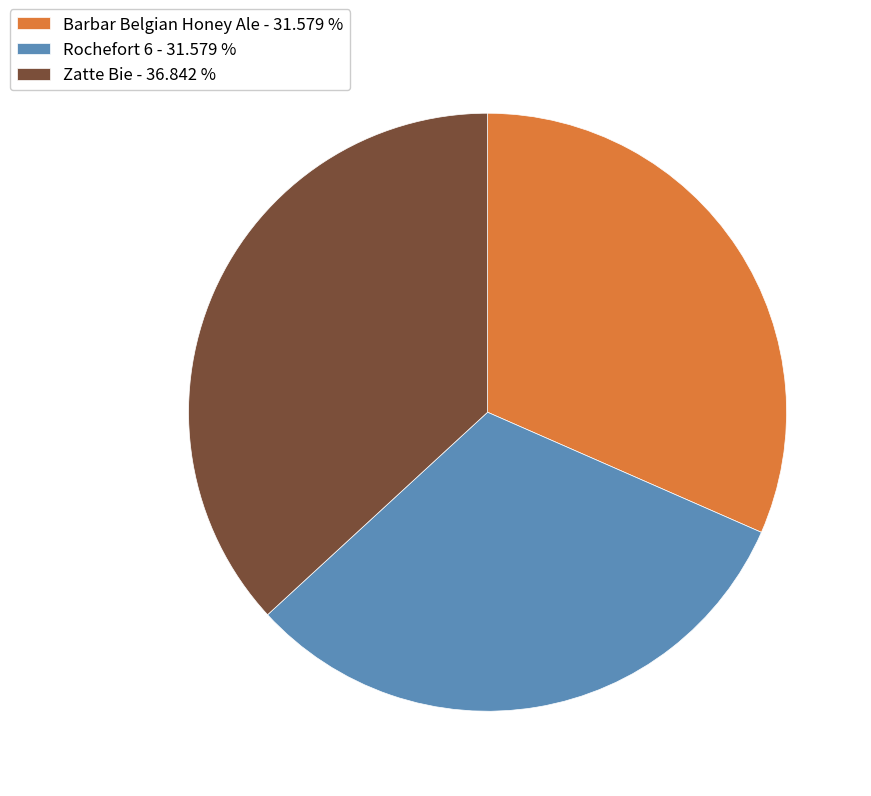

What is the ratio of the value at Rochefort 6 to the value at Zatte Bie?

0.9